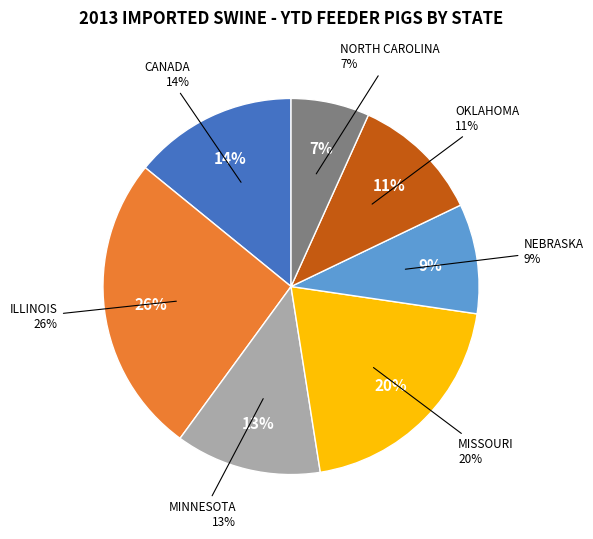

Combined, what portion of the pie is MISSOURI and MINNESOTA?

32.7%